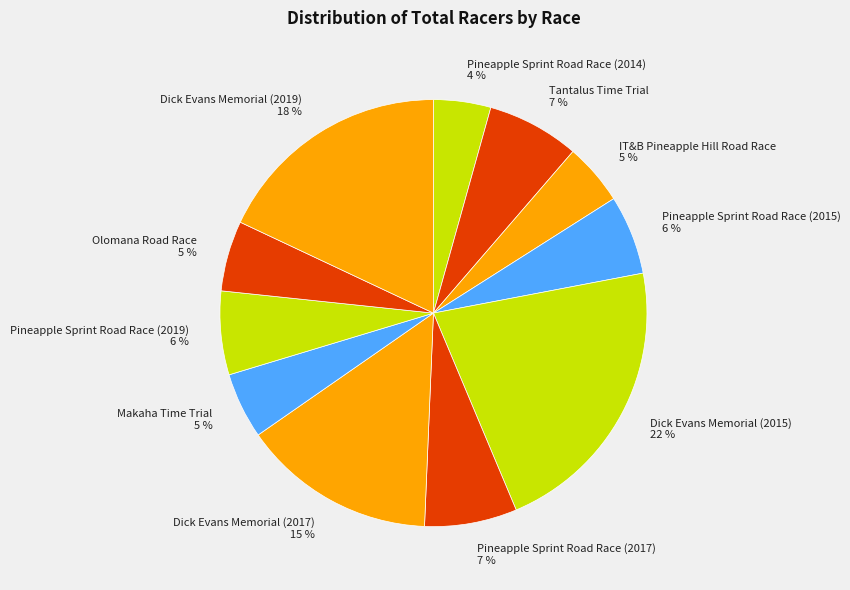

What percentage is the Pineapple Sprint Road Race (2015) slice, to the nearest percent?

6%